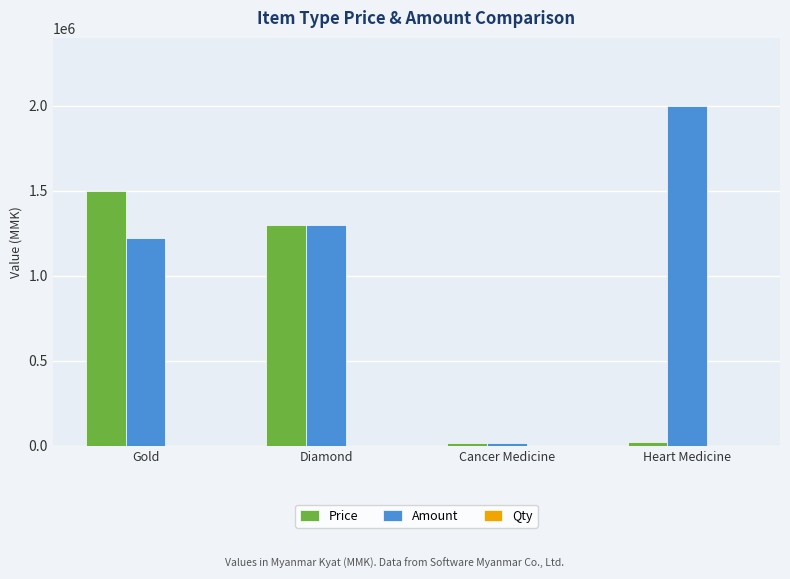

Between Gold and Cancer Medicine, which series saw the biggest shift?

Price